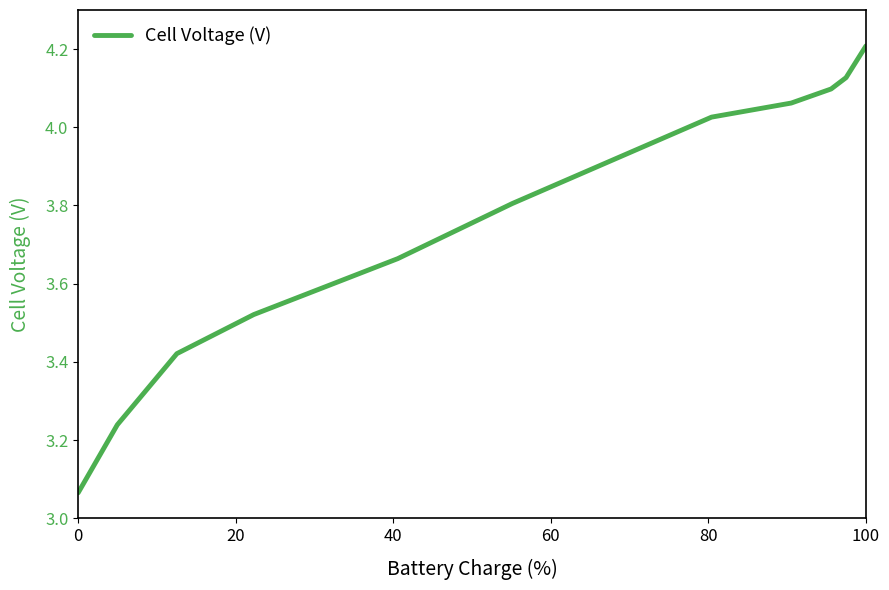

What is the difference between the maximum and minimum values?

1.1